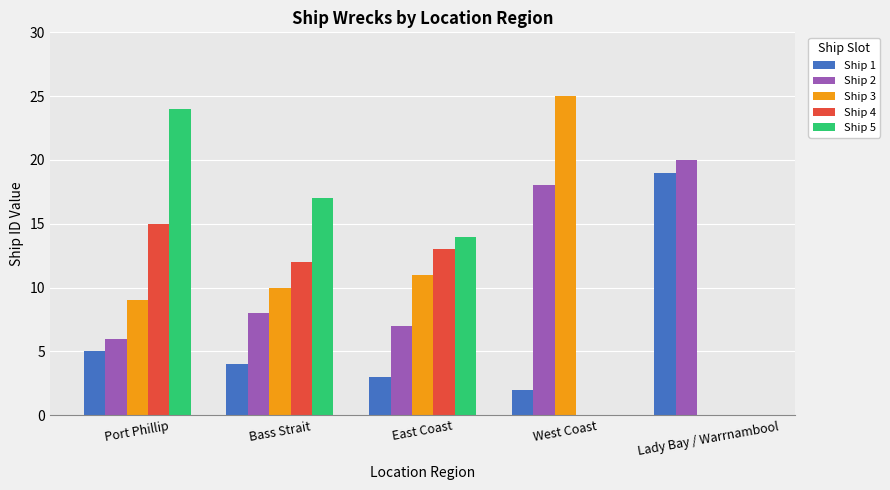

How many distinct data groups are displayed?

5